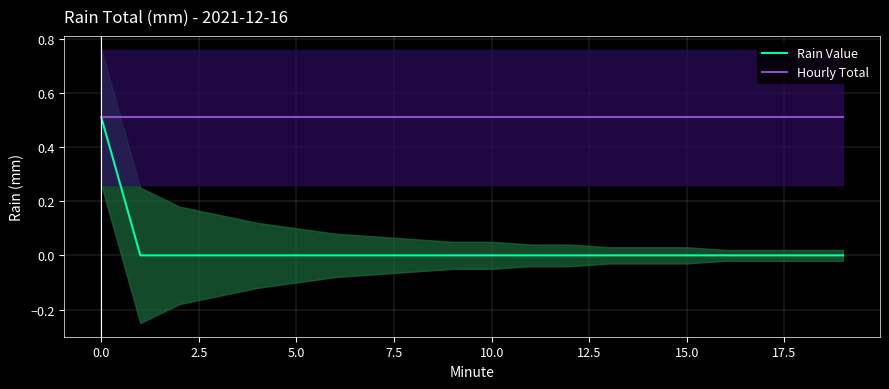

The Hourly Total series shows 0.3 at 5.0. True or false?

False